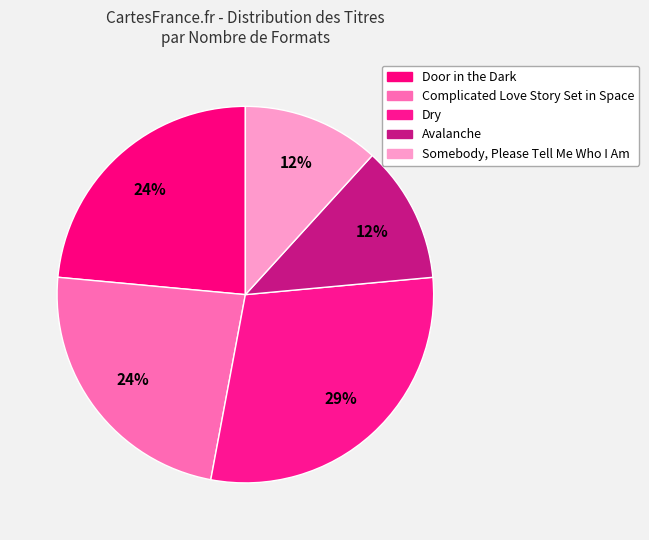

Does any single category account for the majority?

No